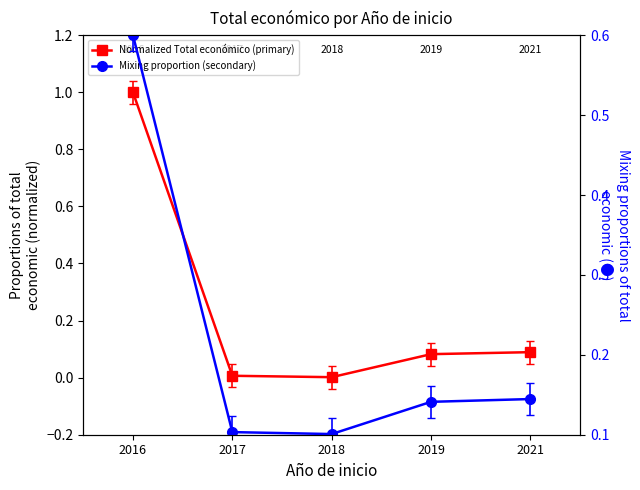

True or false: Mixing proportion (secondary) has more than 0 interior local peaks.

False